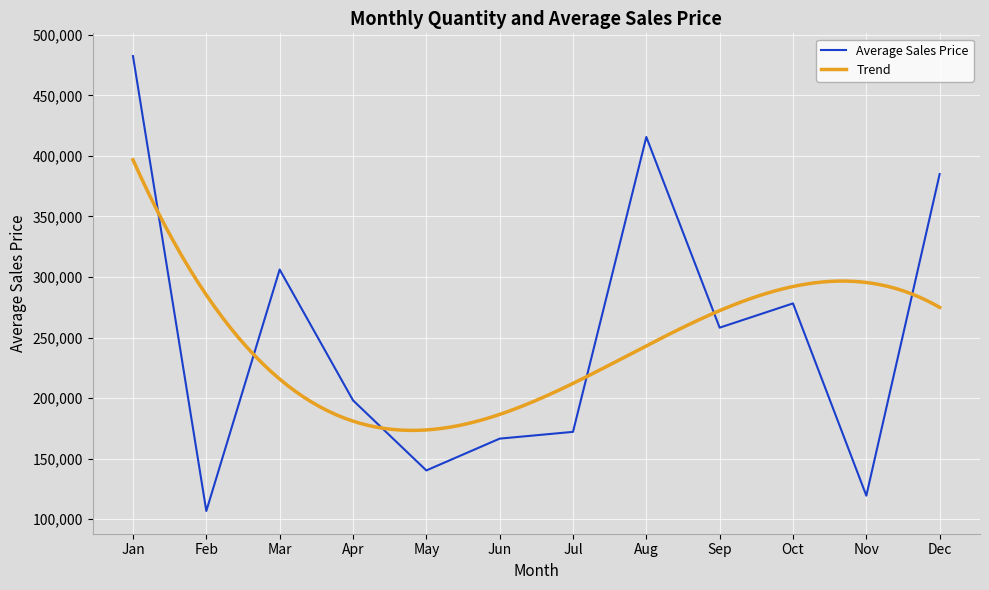

At which category does the data reach its first local peak?

Mar